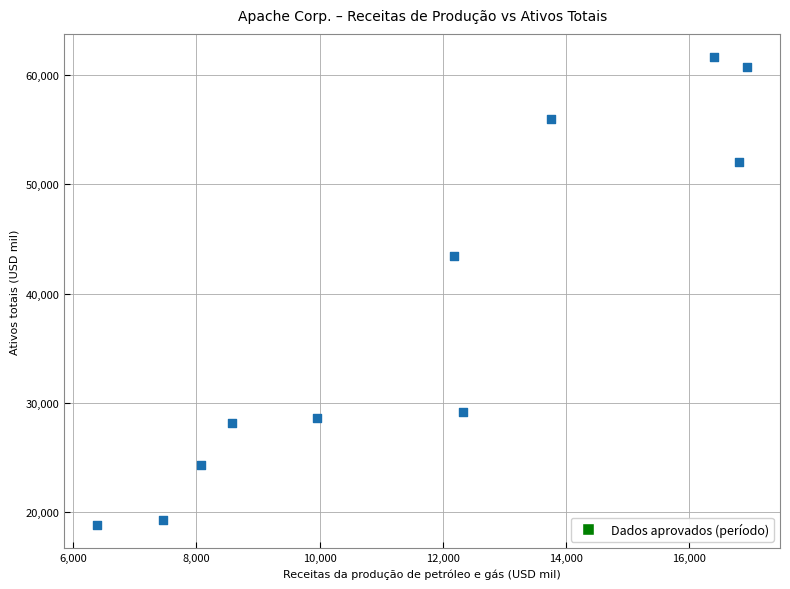

What Y value in the scatter plot is closest to 40239?

43425